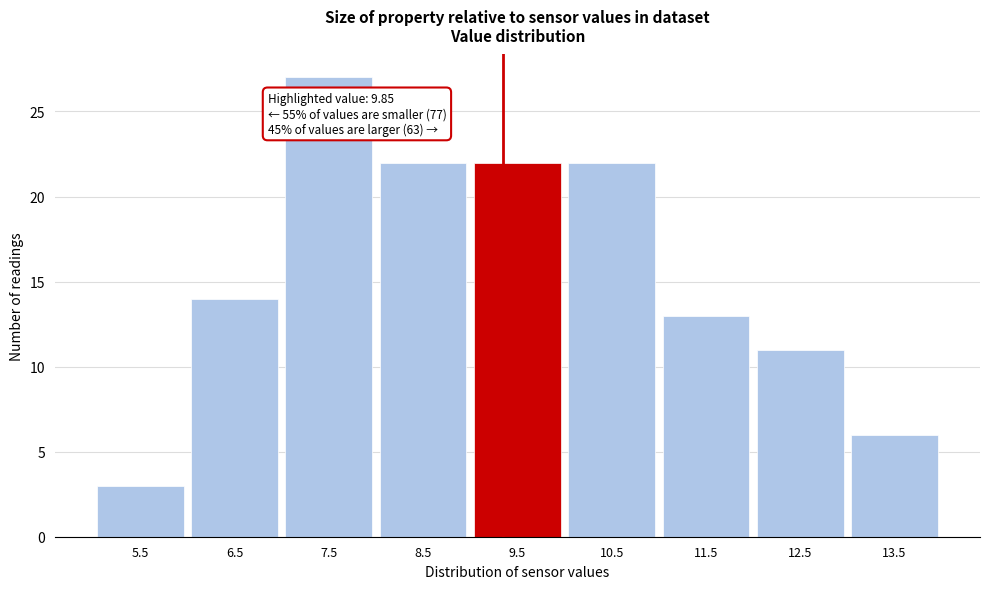

Reading left to right, list all the values displayed in this chart.

3	14	27	22	22	22	13	11	6